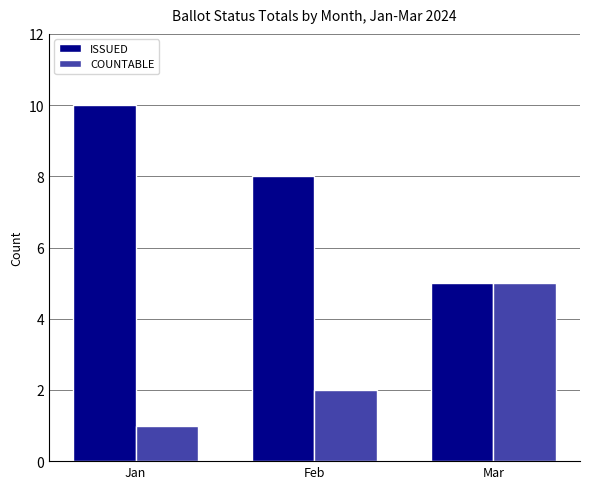

What is the value of the COUNTABLE bar at the 2nd from the left?

2